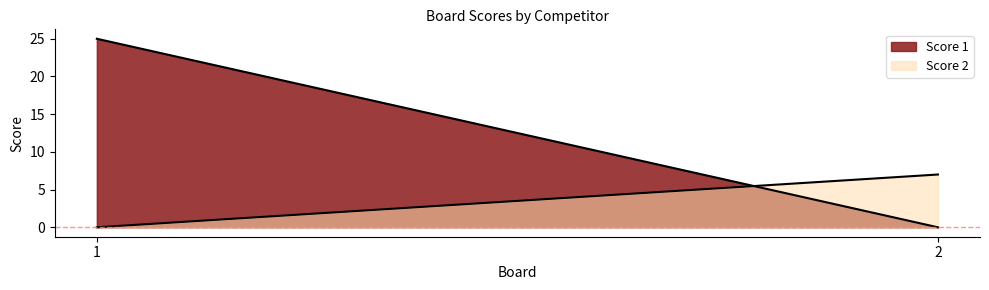

At how many categories does at least one series exceed 16?

1